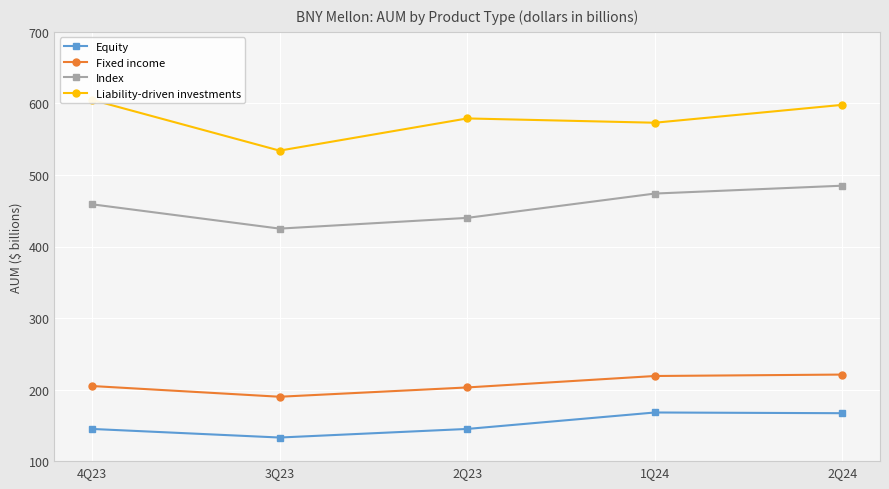

Rank the series by their maximum value, from lowest to highest.

Equity, Fixed income, Index, Liability-driven investments